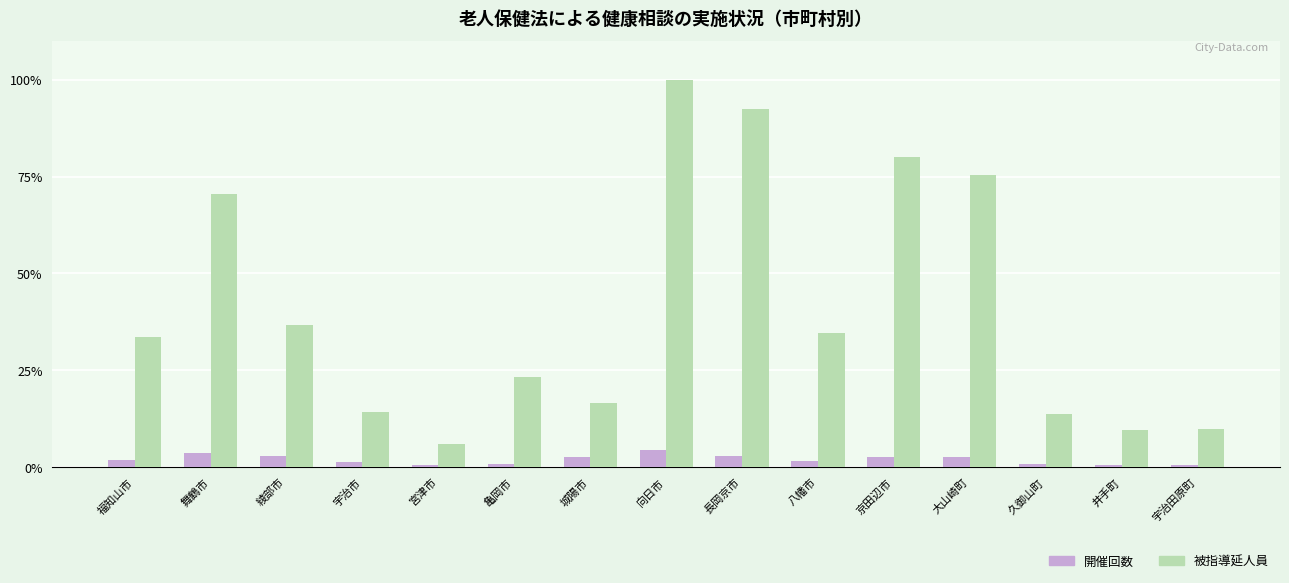

Rank the series at 亀岡市 from lowest to highest value.

開催回数, 被指導延人員